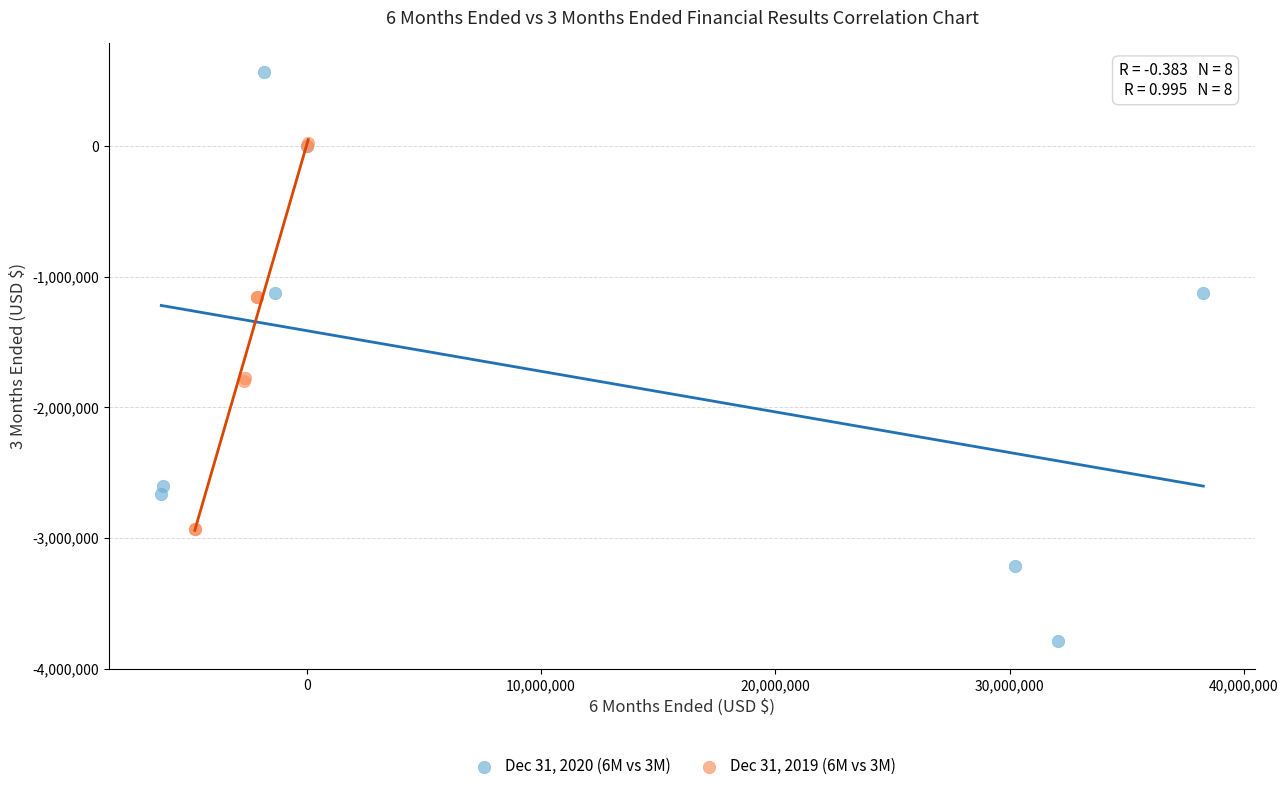

Which series has the widest spread of Y values?

Dec 31, 2020 (6M vs 3M)